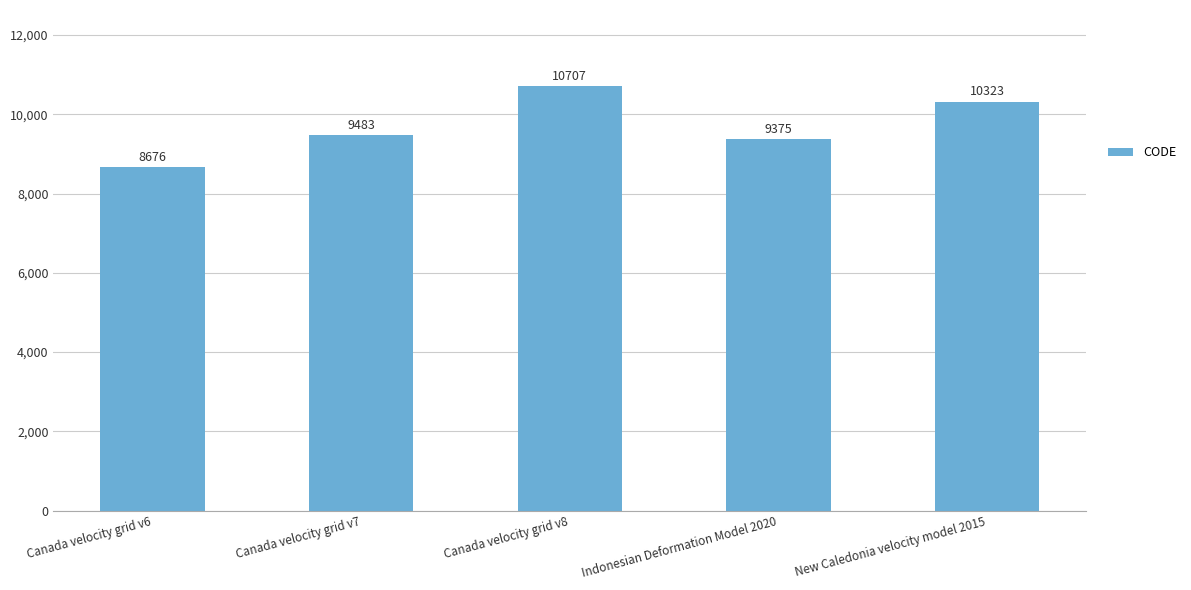

Which category has the highest value across all series?

Canada velocity grid v8